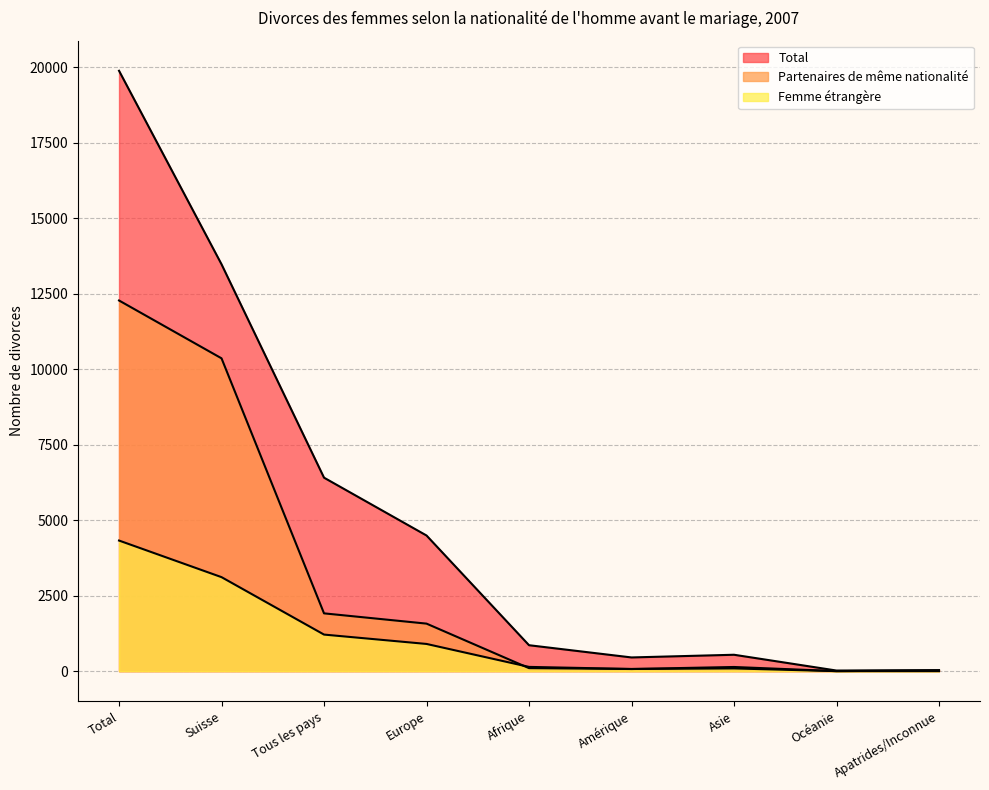

Where do Femme étrangère and Partenaires de même nationalité first cross each other?

Europe and Afrique